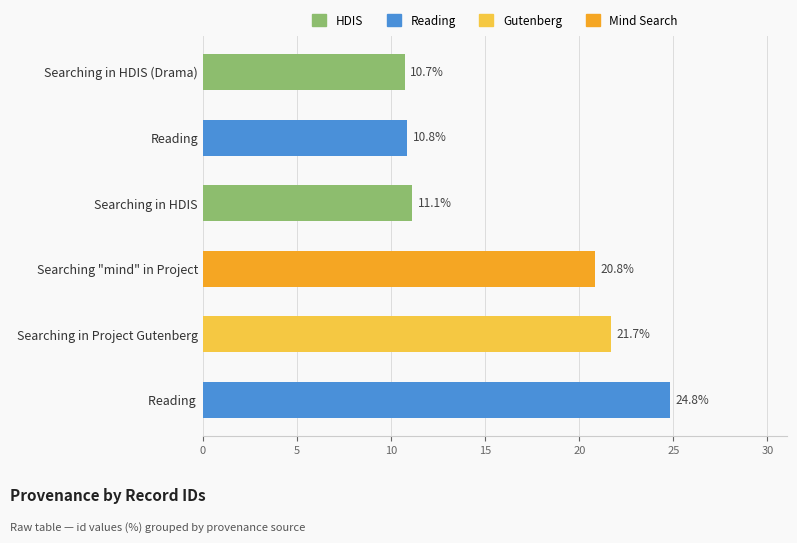

How many bars are there in total?

6